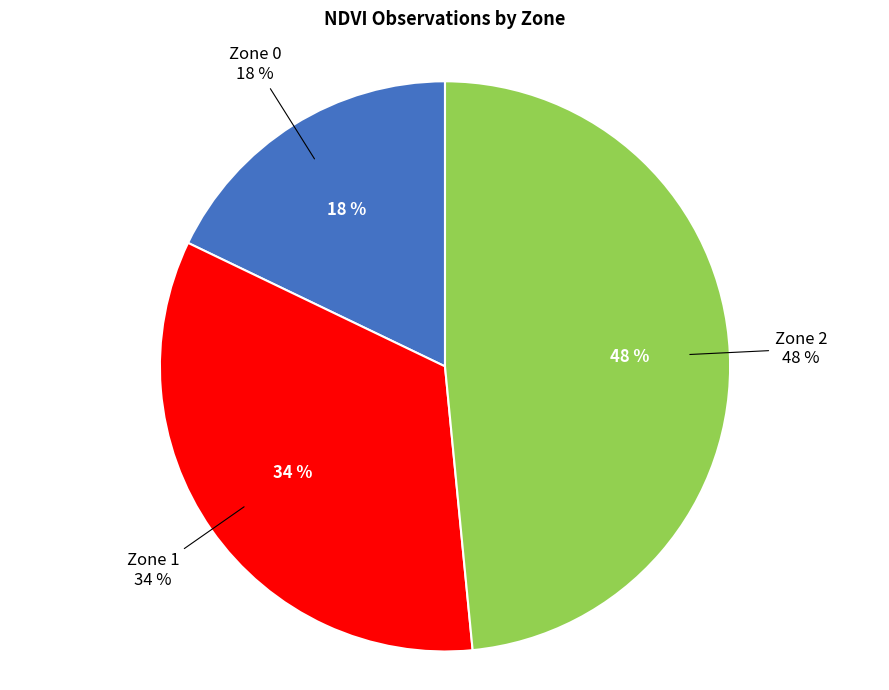

What is the smallest slice in the pie chart?

Zone 0